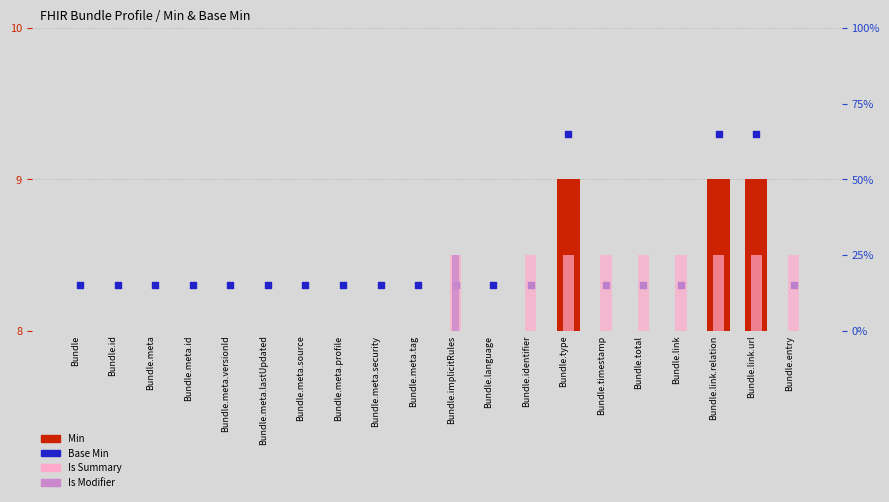

What is the total value across all series at Bundle.identifier?

9